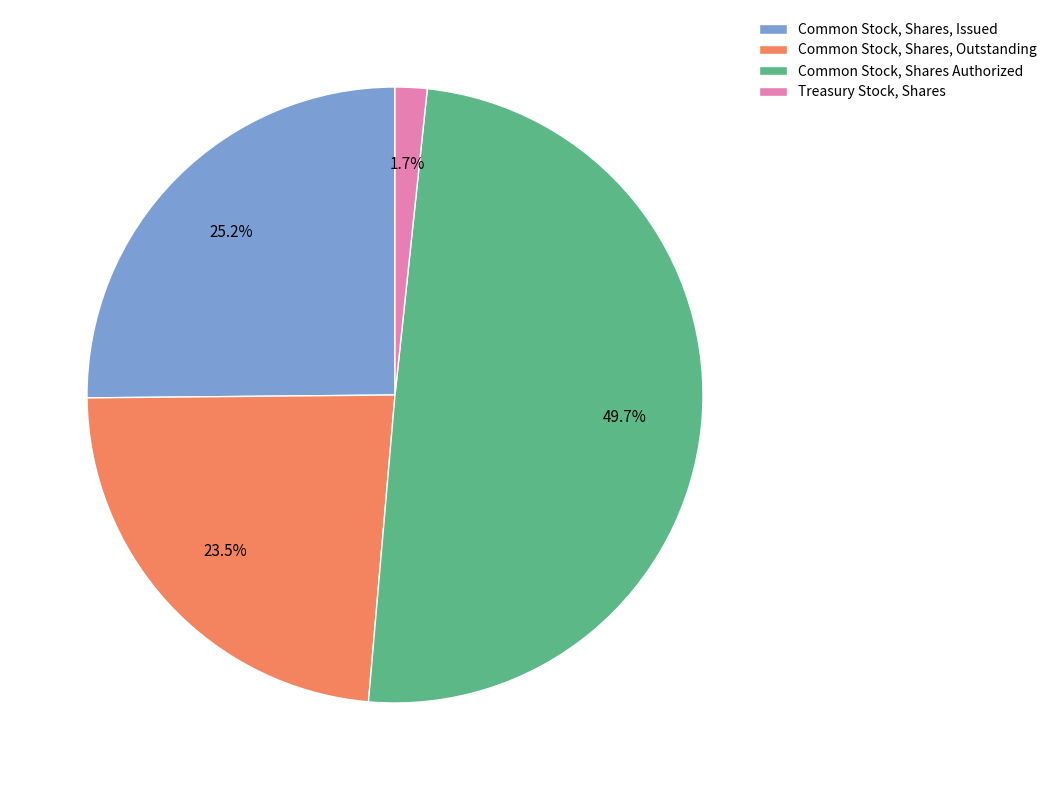

True or false: Common Stock, Shares, Issued accounts for 15% of the total.

False